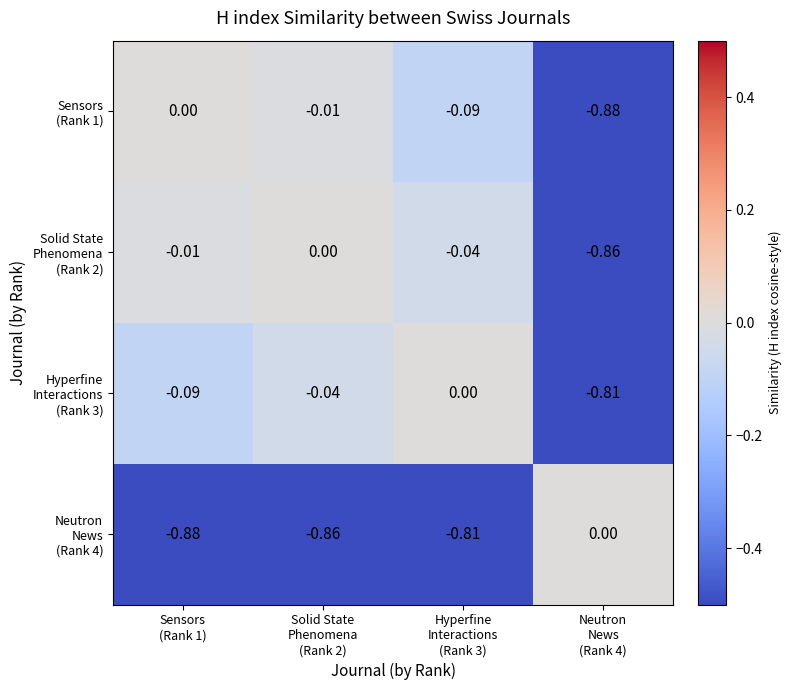

How many series are shown in this chart?

4